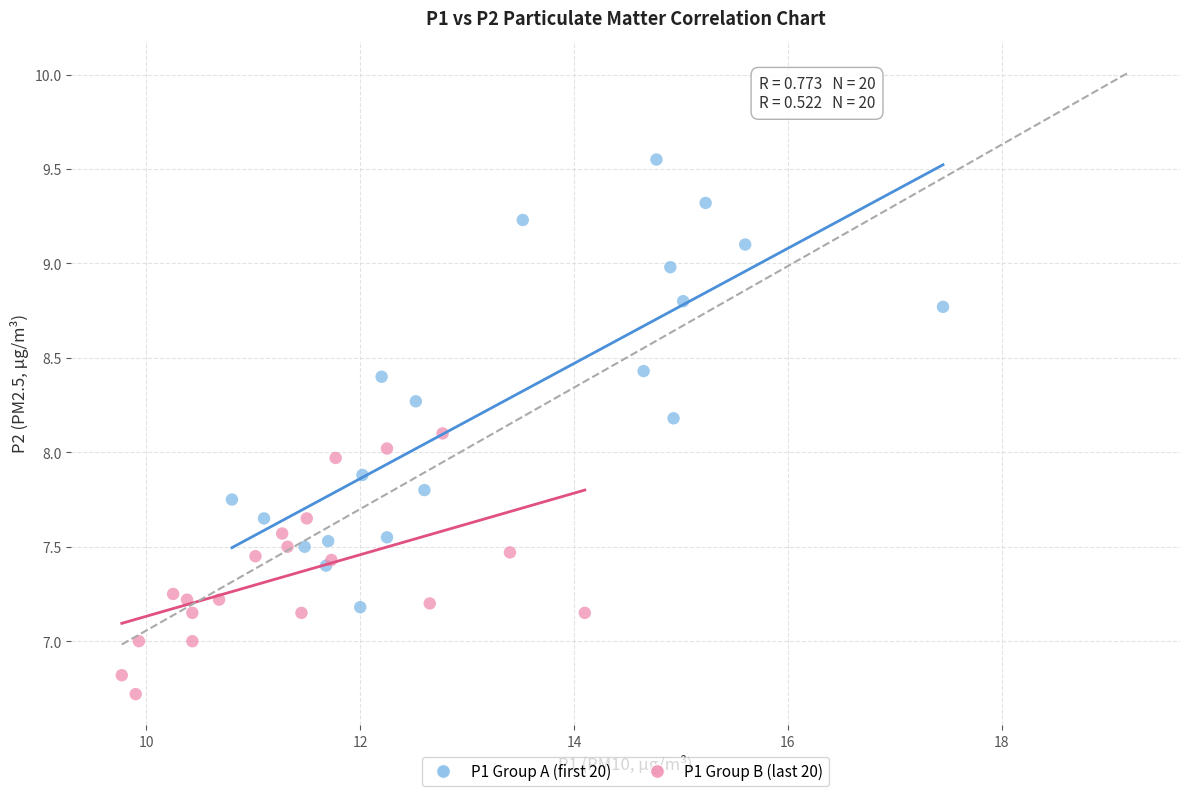

Which series has the largest Y range (max minus min)?

P1 Group A (first 20)